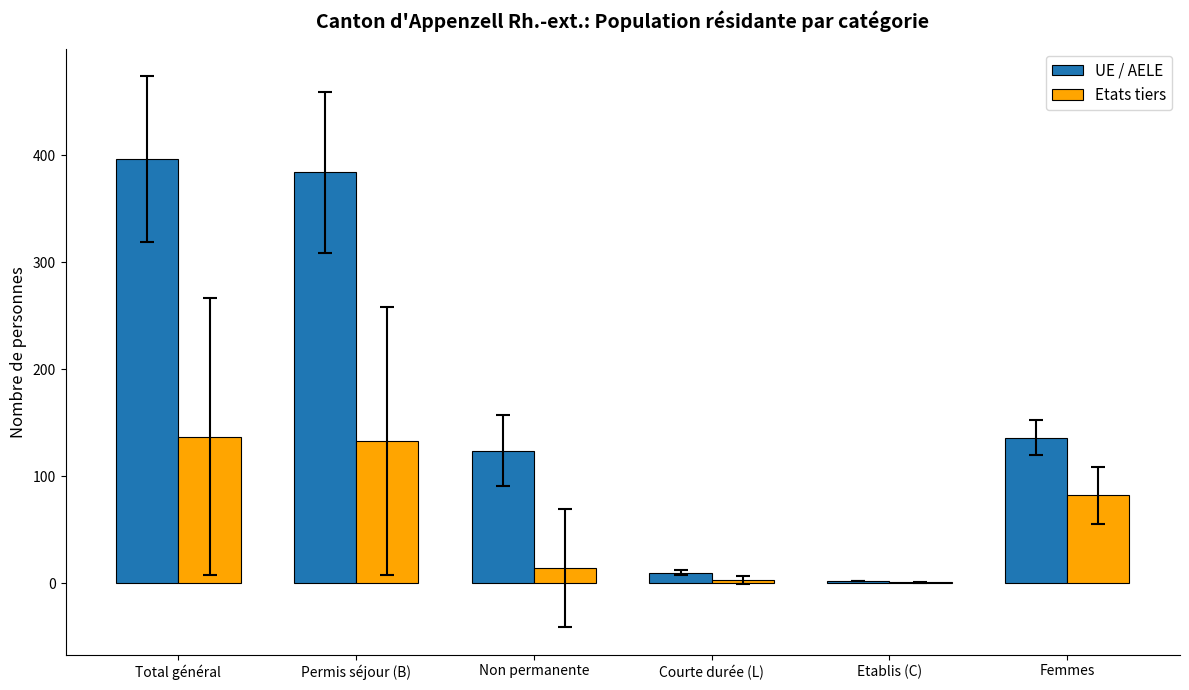

What is the total value across all series at Total général?

533